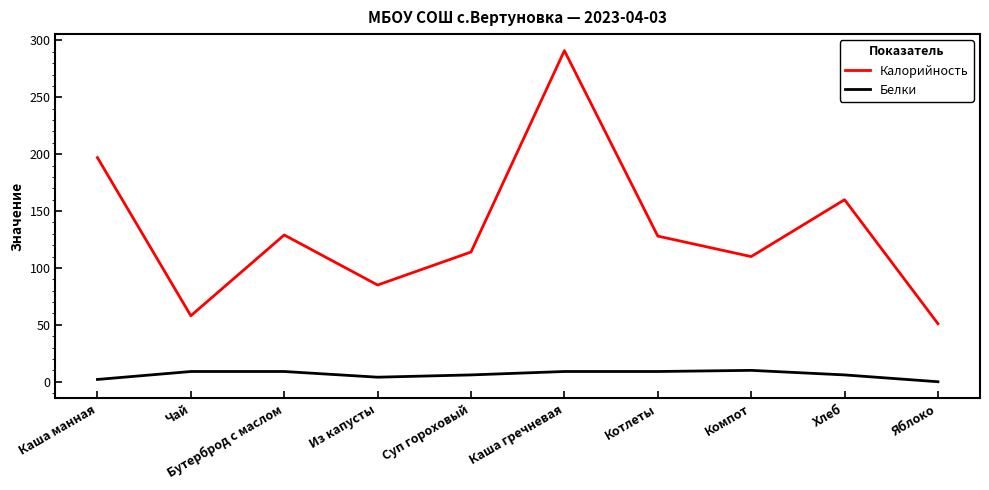

True or false: Белки and Калорийность cross at least once.

False